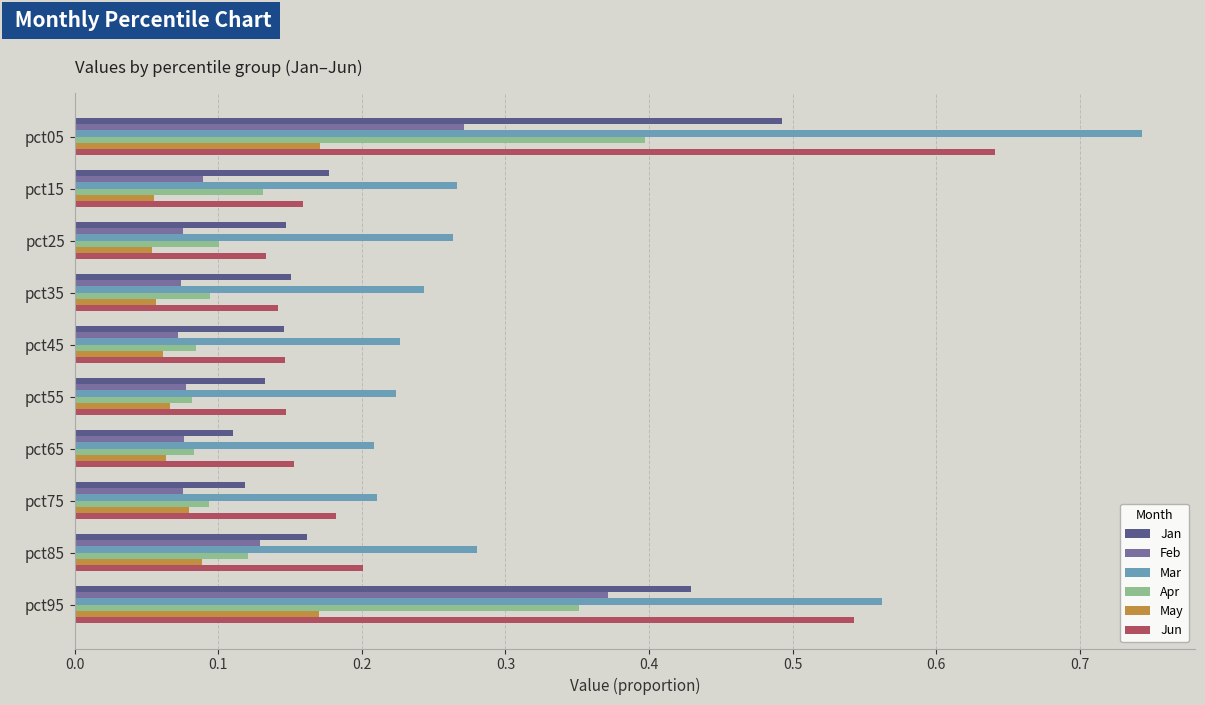

Which series has the widest spread of values?

Mar